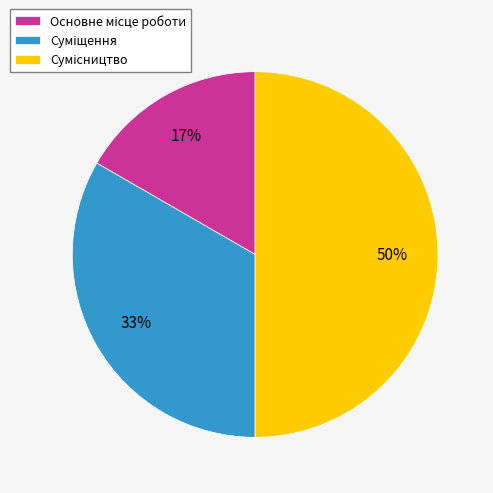

To the nearest percent, what is the difference between the largest and smallest slice percentages?

33%